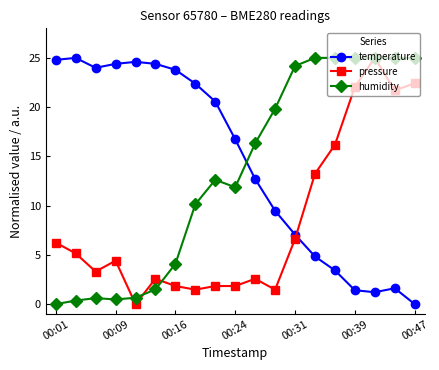

True or false: temperature has more than 0 interior local peaks.

True